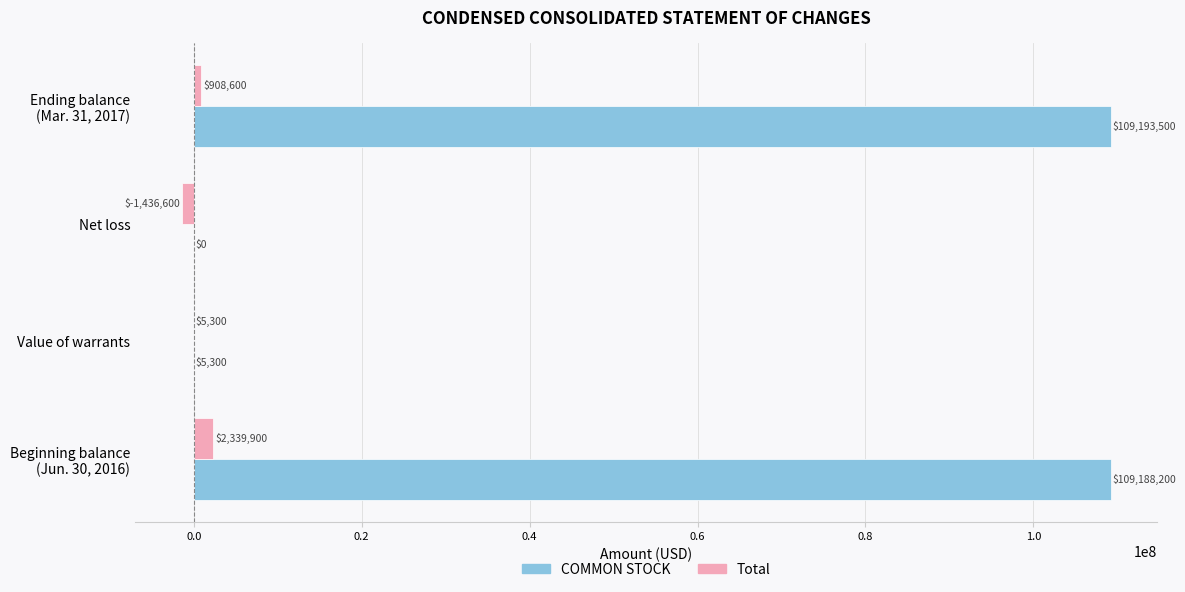

What are all the series names shown in the legend?

COMMON STOCK, Total